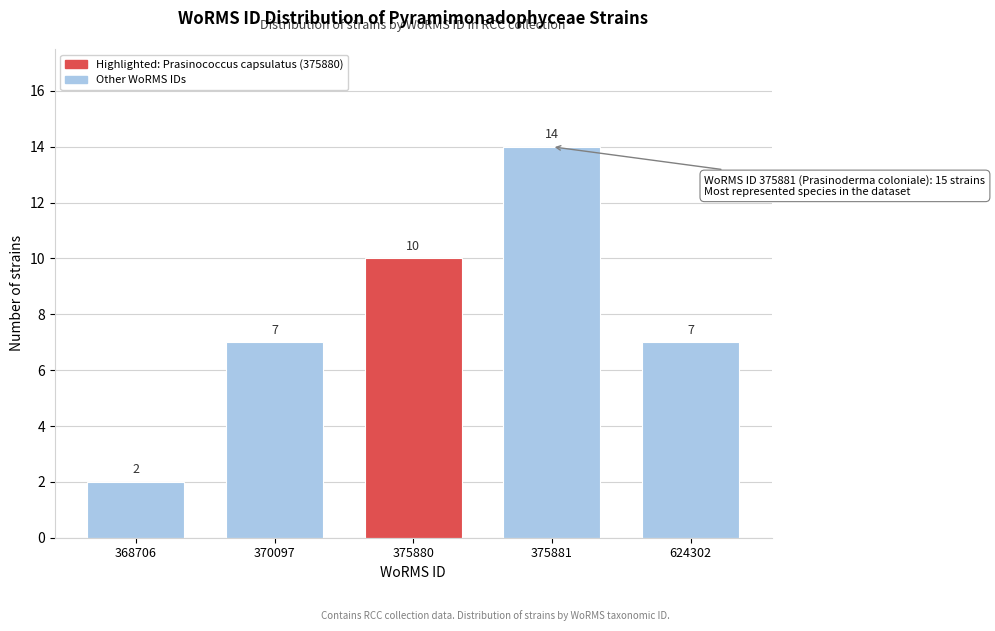

Reading left to right, what are all the values shown in this chart?

368706=2	370097=7	375880=10	375881=14	624302=7